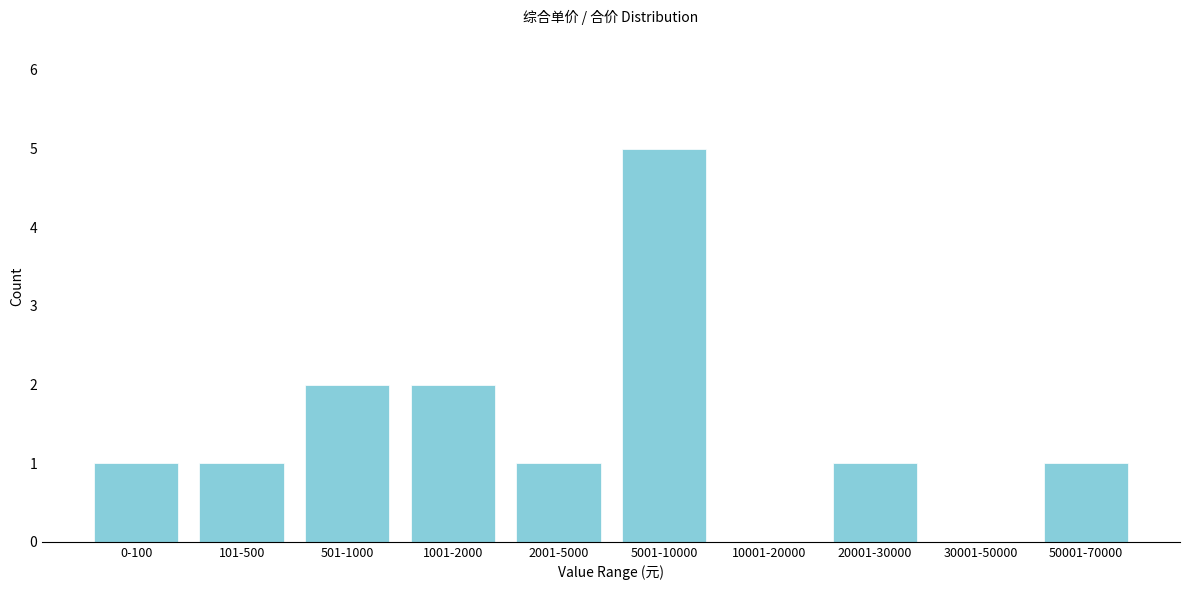

Reading right to left, list all the values displayed in this chart.

50001-70000=1	30001-50000=0	20001-30000=1	10001-20000=0	5001-10000=5	2001-5000=1	1001-2000=2	501-1000=2	101-500=1	0-100=1